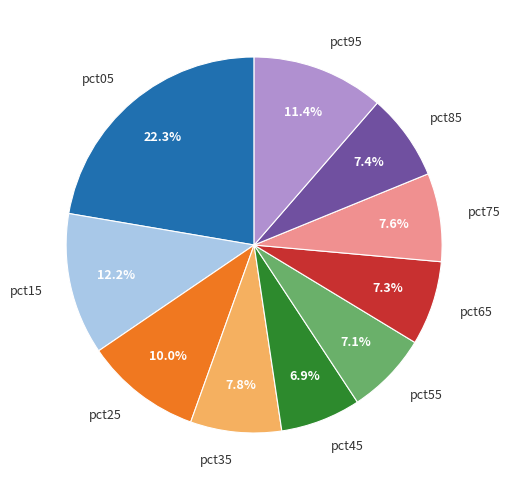

What is the total percentage of pct75 and pct65?

14.9%